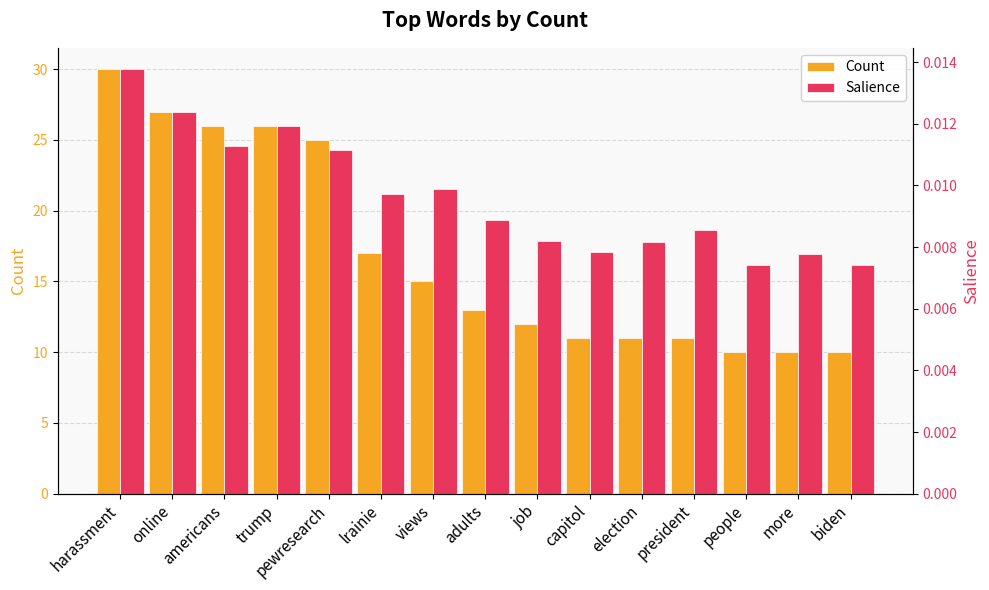

Count the number of categories in the chart.

15